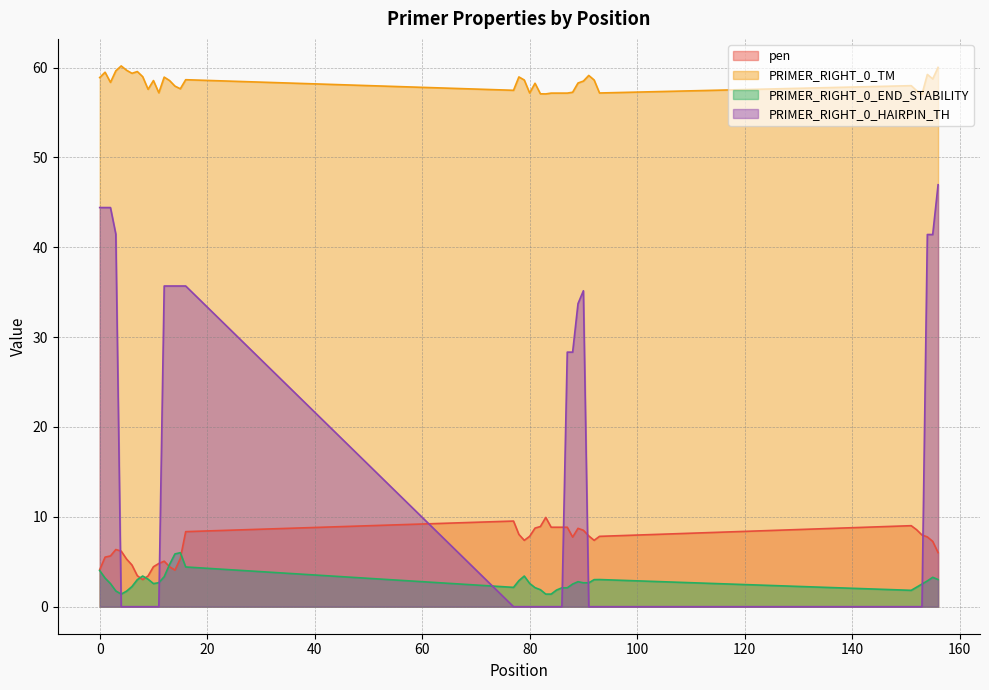

Reading left to right, what are all the values shown in this chart?

pen: 4.1	5.5	5.6	6.4	6.2	5.3	4.6	3.4	3.0	3.4	4.4	4.8	5.1	4.4	4.1	5.4	8.4	9.5	8.0	7.4	7.8	8.7	8.9	9.9	8.8	8.8	8.8	8.8	7.7	8.7	8.5	7.9	7.4	7.8	9.0	8.6	8.0	7.8	7.3	6.0
PRIMER_RIGHT_0_TM: 58.9	59.5	58.4	59.6	60.2	59.7	59.4	59.6	59.0	57.6	58.6	57.2	58.9	58.6	57.9	57.6	58.6	57.5	59.0	58.6	57.2	58.3	57.1	57.1	57.2	57.2	57.2	57.2	57.3	58.3	58.5	59.1	58.6	57.2	58.0	57.4	57.0	59.2	58.7	60.0
PRIMER_RIGHT_0_END_STABILITY: 4.0	3.2	2.6	1.8	1.4	1.7	2.2	3.0	3.4	3.1	2.6	2.7	3.3	4.7	5.9	6.0	4.4	2.1	2.9	3.4	2.6	2.1	1.9	1.4	1.4	1.9	2.1	2.1	2.5	2.8	2.7	2.7	3.0	3.0	1.8	2.2	2.5	2.9	3.3	3.0
PRIMER_RIGHT_0_HAIRPIN_TH: 44.4	44.4	44.4	41.5	0.0	0.0	0.0	0.0	0.0	0.0	0.0	0.0	35.7	35.7	35.7	35.7	35.7	0.0	0.0	0.0	0.0	0.0	0.0	0.0	0.0	0.0	0.0	28.3	28.3	33.7	35.2	0.0	0.0	0.0	0.0	0.0	0.0	41.4	41.4	47.0